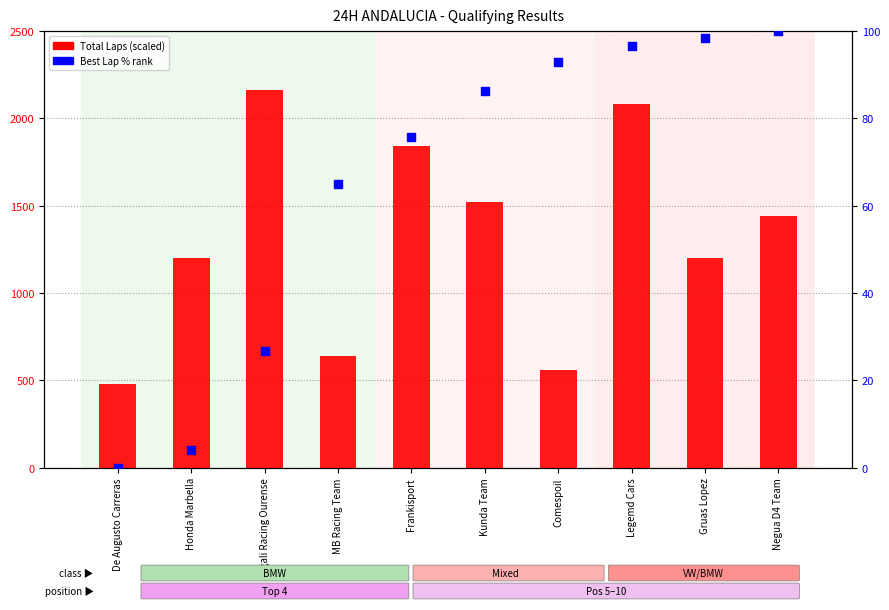

What is the total value across all series at Legemd Cars?

2176.7